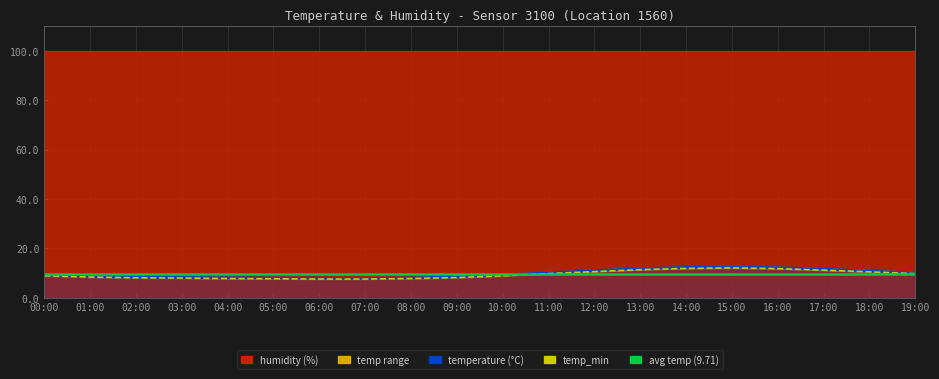

Where is the first local maximum for temperature?

15:00